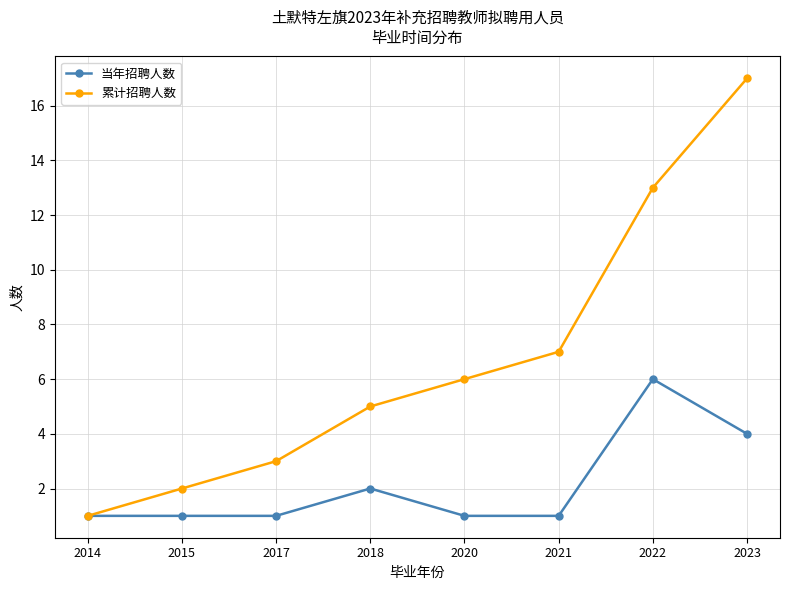

What is the total value across all series at 2018?

7